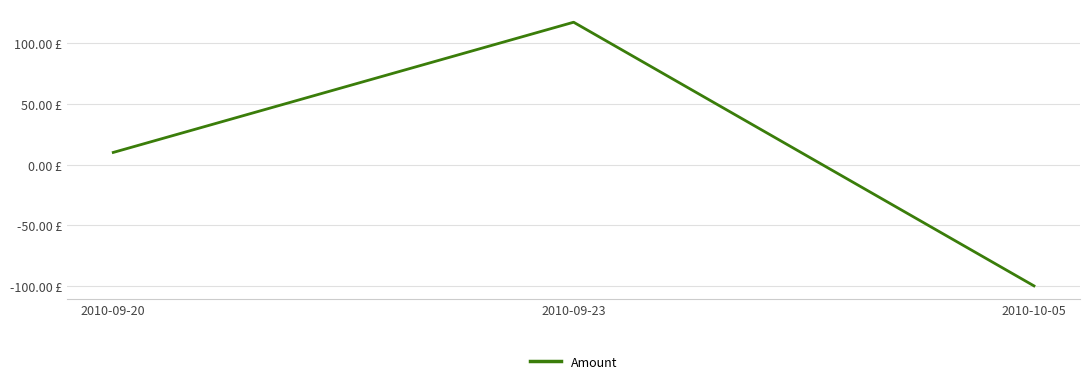

The chart shows a value of 10.0 at 2010-09-20. True or false?

True